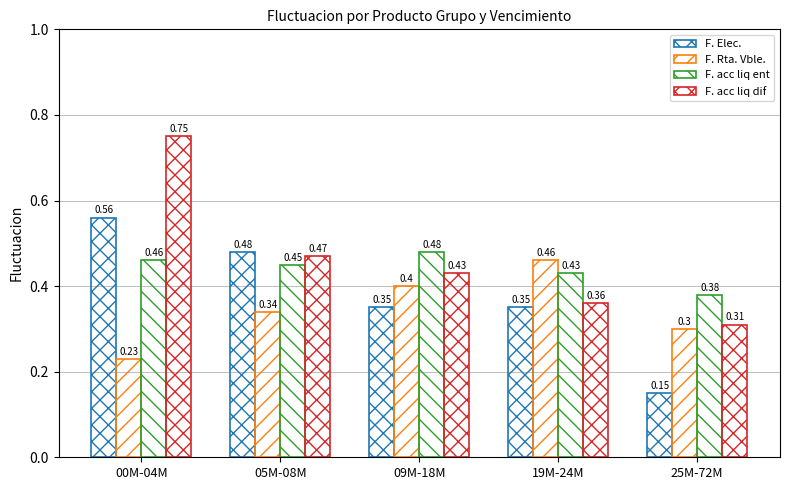

Which series has the widest spread of values?

F. acc liq dif